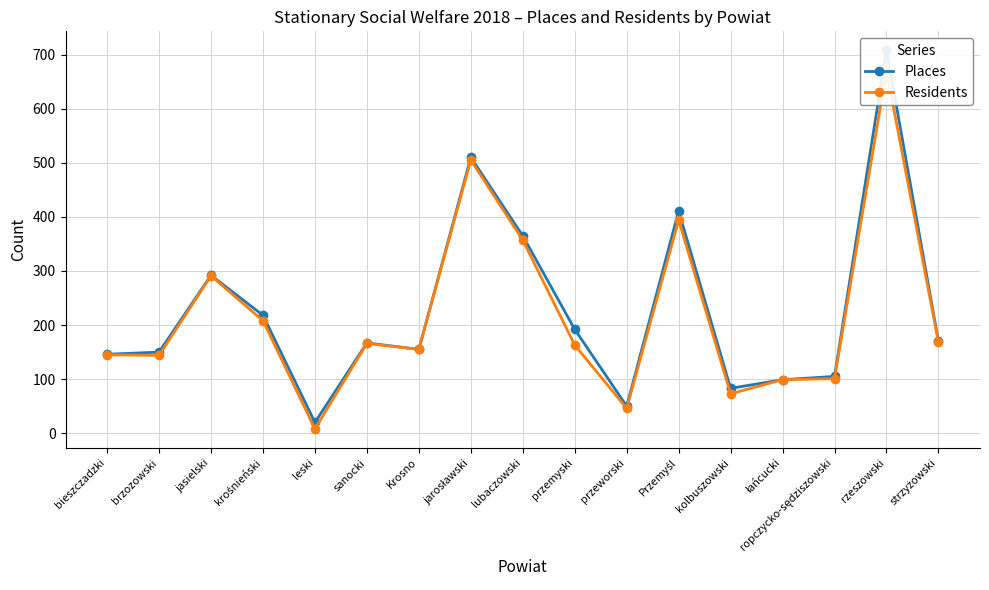

List the labels in order of Places value, smallest first.

leski, przeworski, kolbuszowski, łańcucki, ropczycko-sędziszowski, bieszczadzki, brzozowski, Krosno, sanocki, strzyżowski, przemyski, krośnieński, jasielski, lubaczowski, Przemyśl, jarosławski, rzeszowski